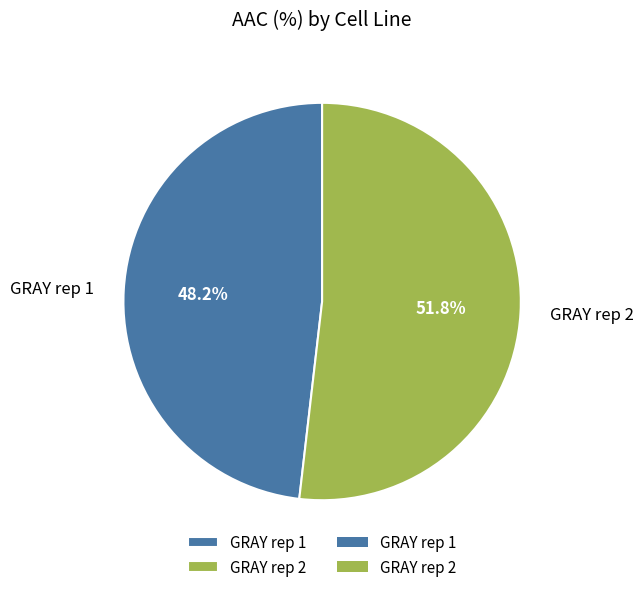

To the nearest percent, what is the difference between the GRAY rep 2 and GRAY rep 1 slice percentages?

4%